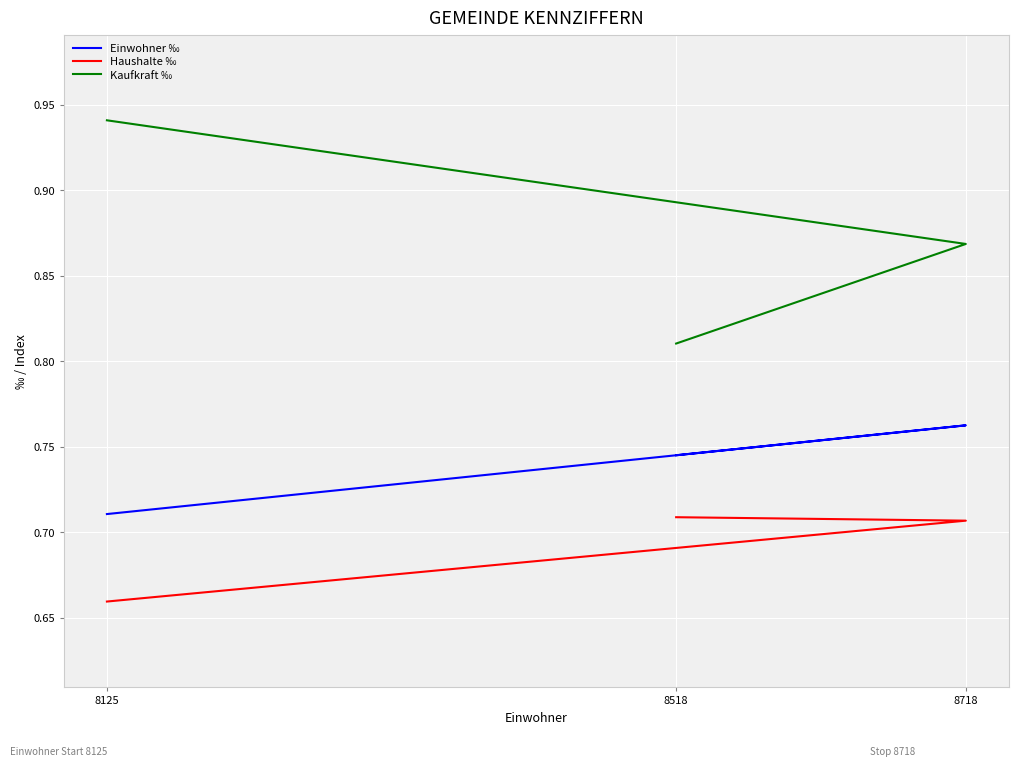

At which category does the chart reach its minimum across all series?

8125